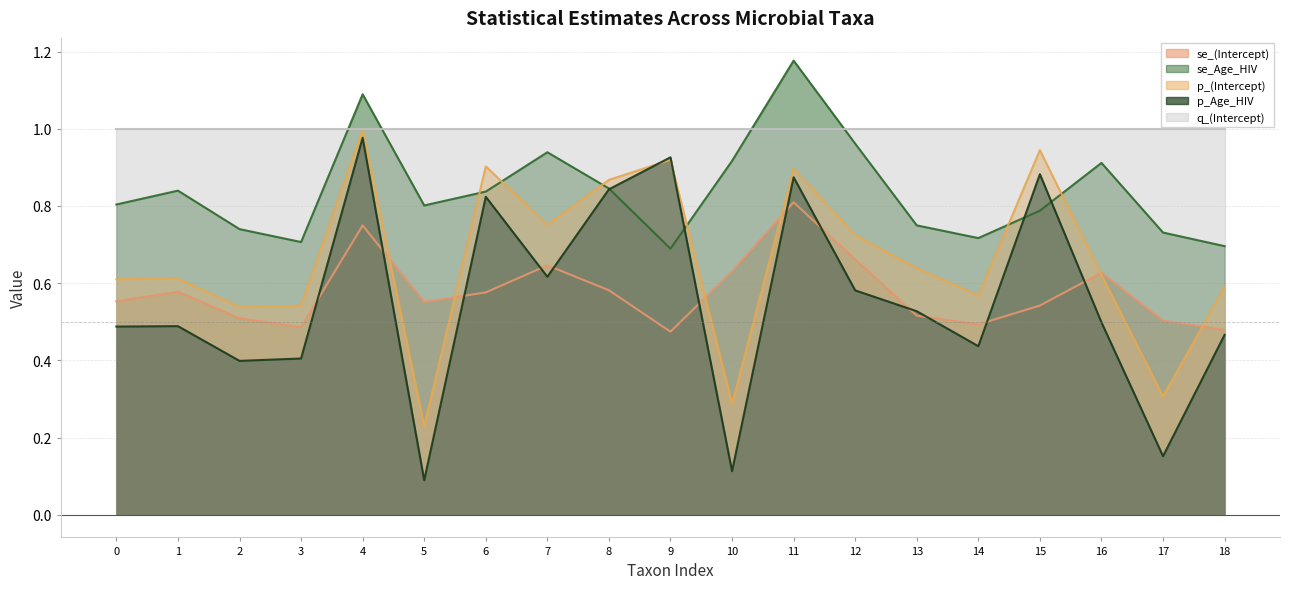

Between which two adjacent categories do se_(Intercept) and p_(Intercept) first intersect?

4 and 5